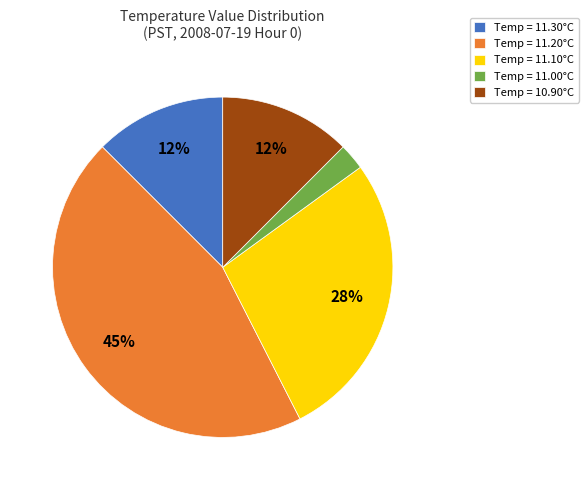

Which slice is the smallest?

Temp = 11.00°C